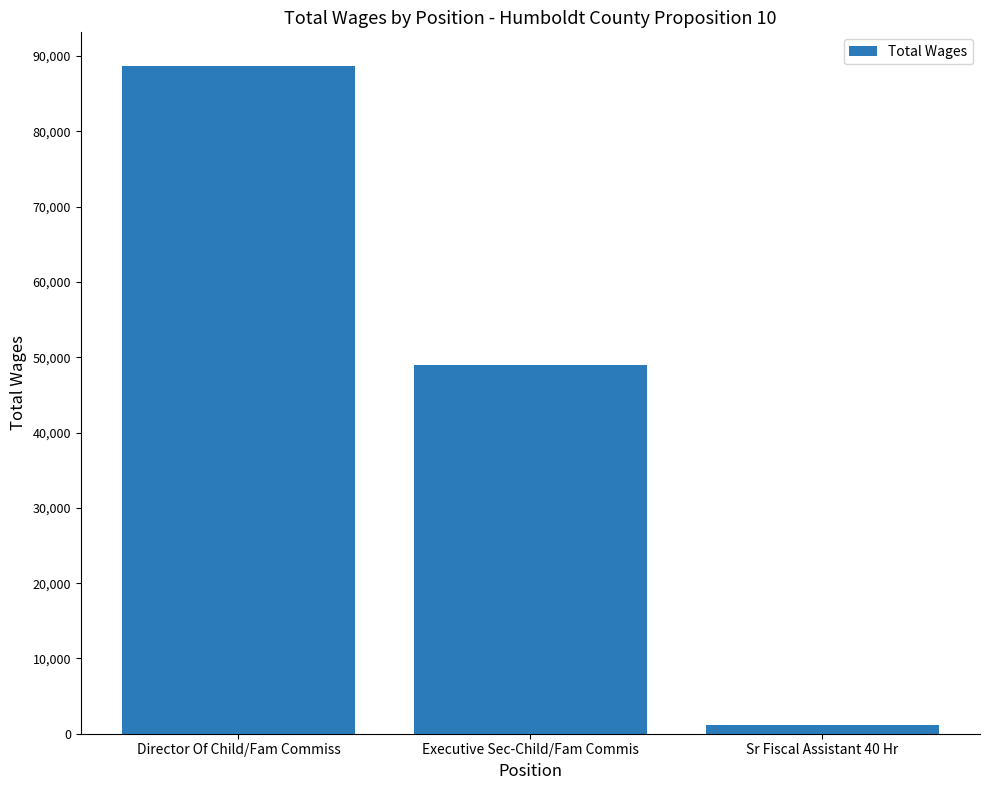

What position from the left is Executive Sec-Child/Fam Commis?

2